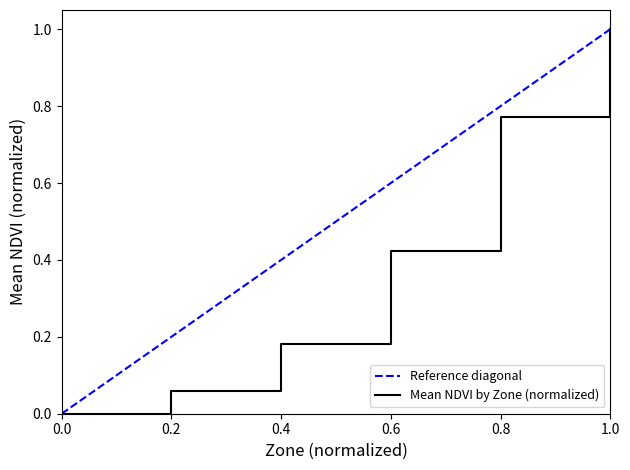

List the labels in order of Mean NDVI by Zone (normalized) value, smallest first.

0.0, 0.2, 0.4, 0.6, 0.8, 1.0